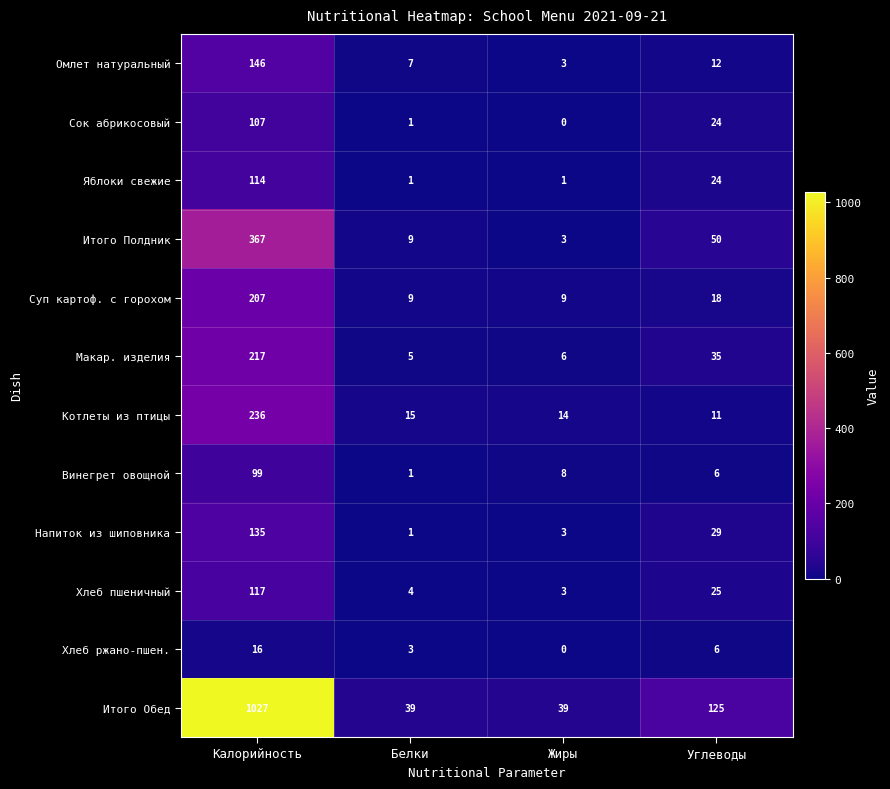

Which series has the largest range (max minus min)?

Итого Обед